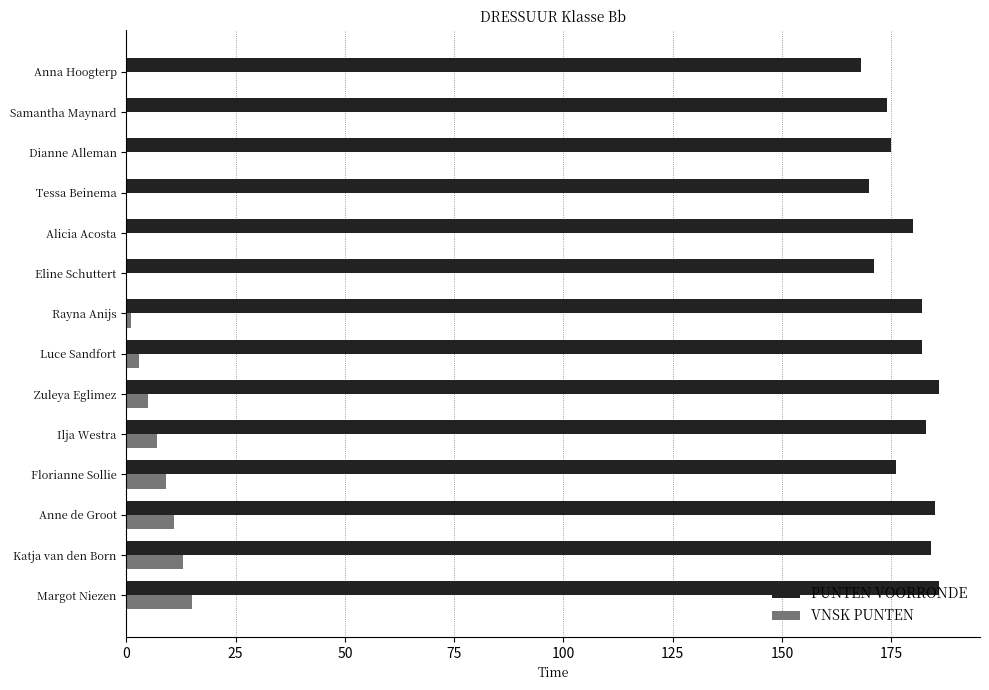

Which series has the largest total across all categories?

PUNTEN VOORRONDE